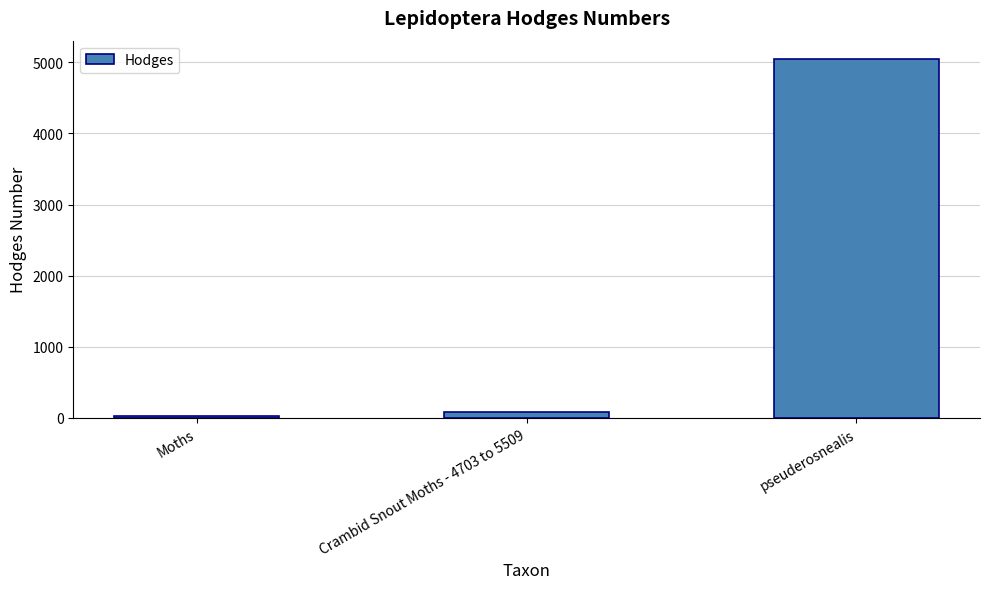

What is the ratio of the value at pseuderosnealis to the value at Moths?

174.2